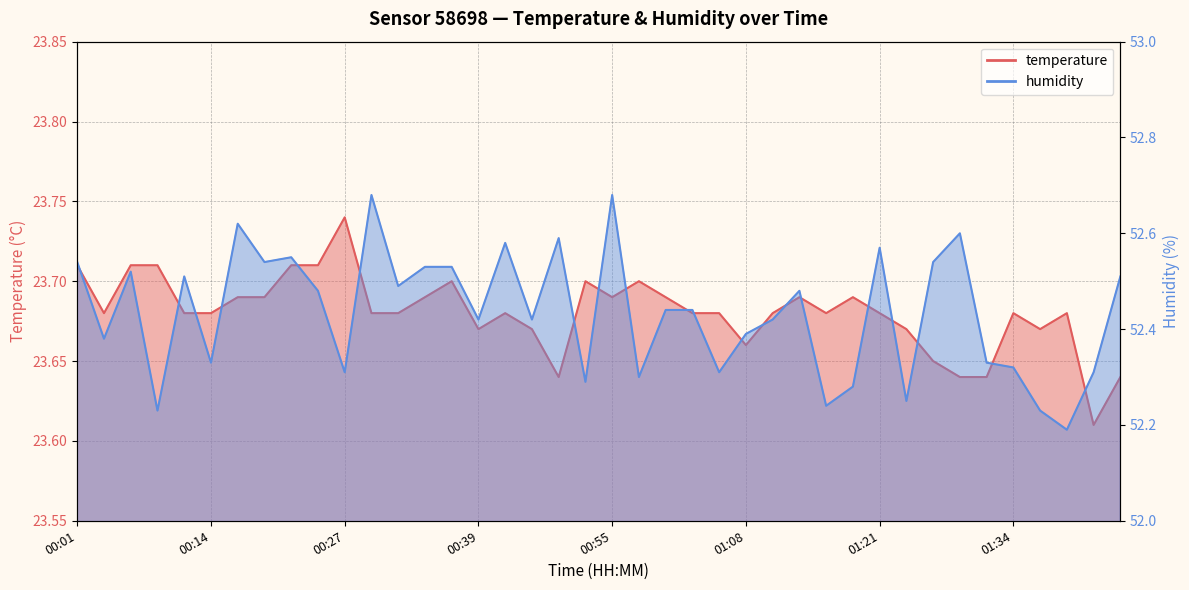

What is the highest value of the humidity series?

52.7